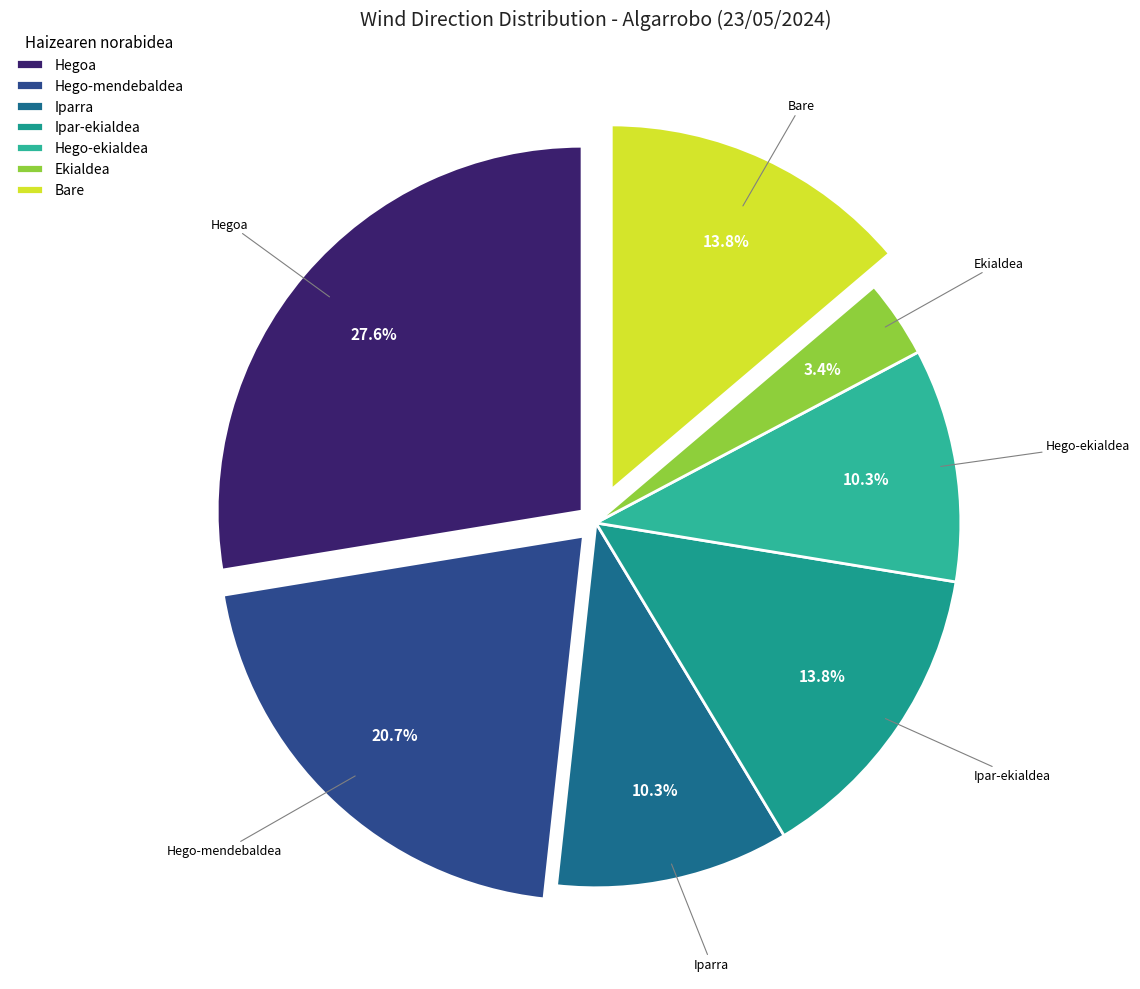

True or false: Ipar-ekialdea accounts for 1% of the total.

False